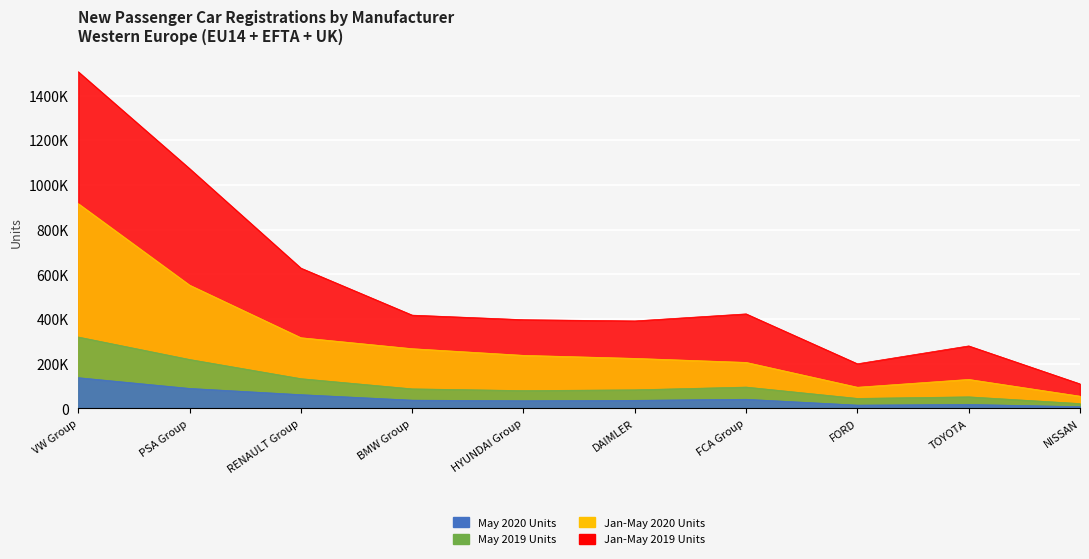

Rank the categories by May 2019 Units value from lowest to highest.

NISSAN, FORD, TOYOTA, HYUNDAI Group, DAIMLER, BMW Group, FCA Group, RENAULT Group, PSA Group, VW Group